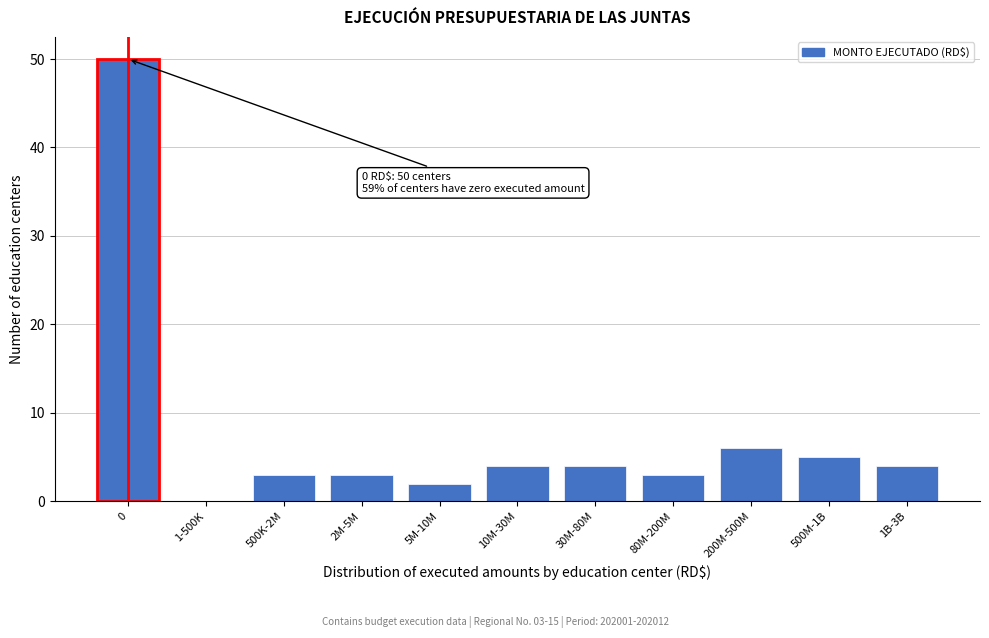

Reading left to right, transcribe all the data shown in this chart.

0=50	1-500K=0	500K-2M=3	2M-5M=3	5M-10M=2	10M-30M=4	30M-80M=4	80M-200M=3	200M-500M=6	500M-1B=5	1B-3B=4